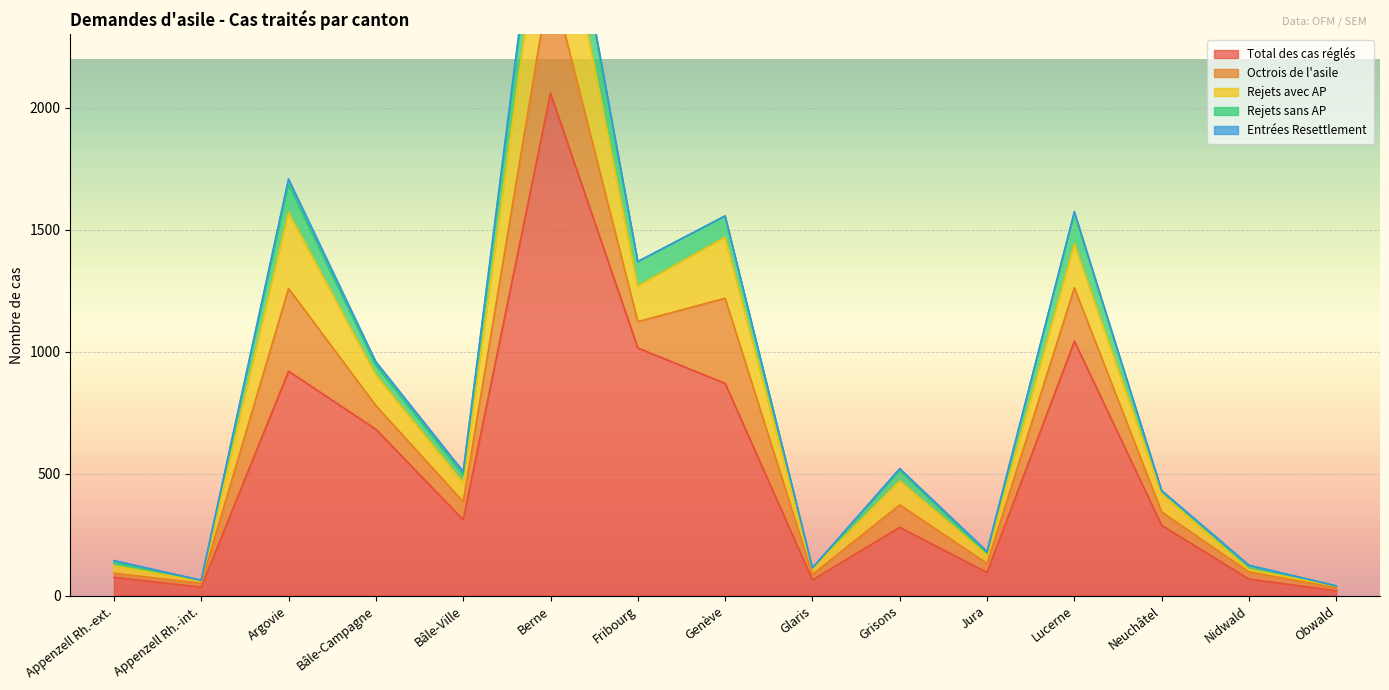

How many distinct data groups are displayed?

5